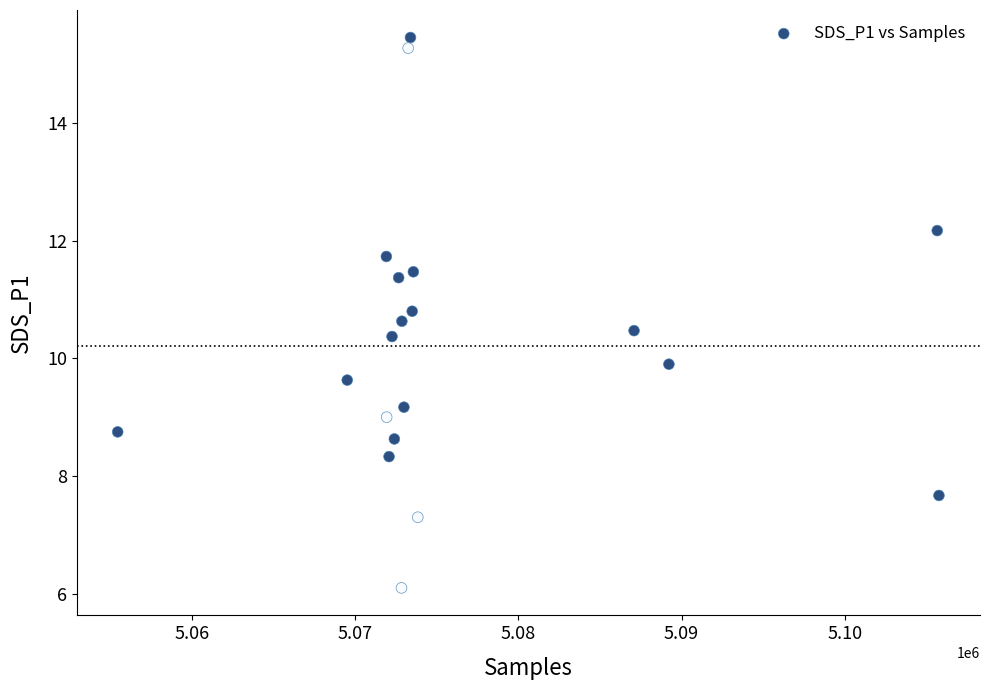

What is the range of X values (max minus min)?

50342.0